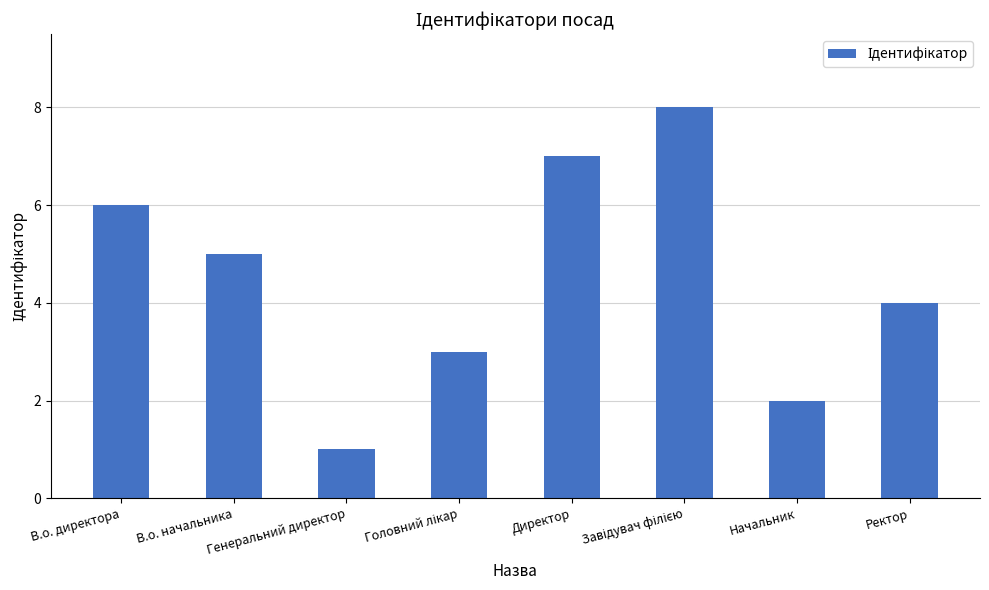

At which label is the value closest to 4?

Ректор